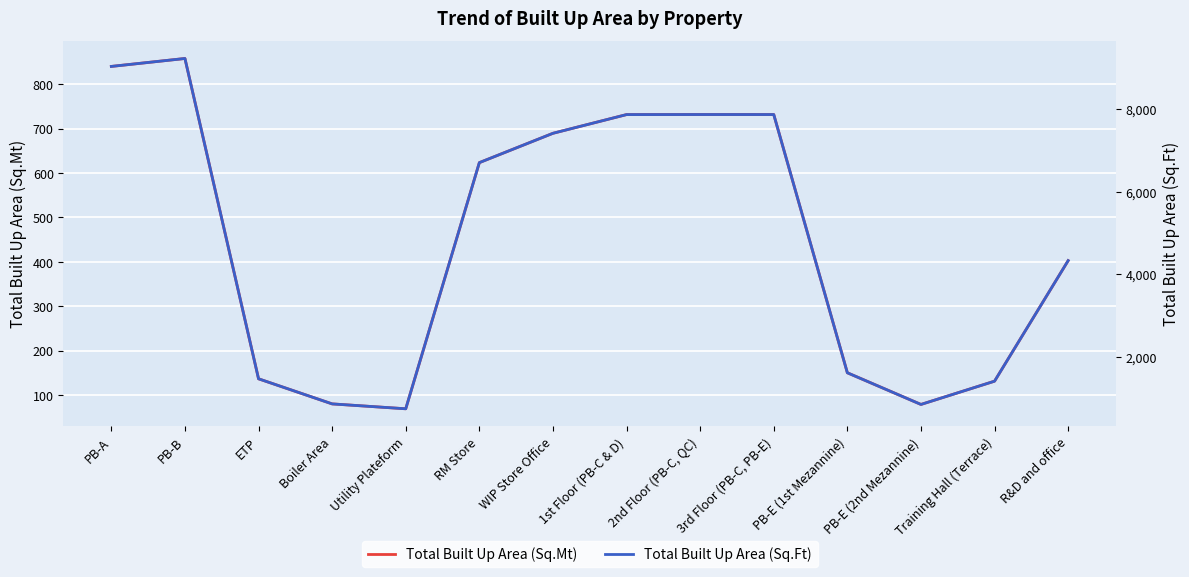

What is the value of the Total Built Up Area (Sq.Ft) point at the 9th from the left?

7872.0